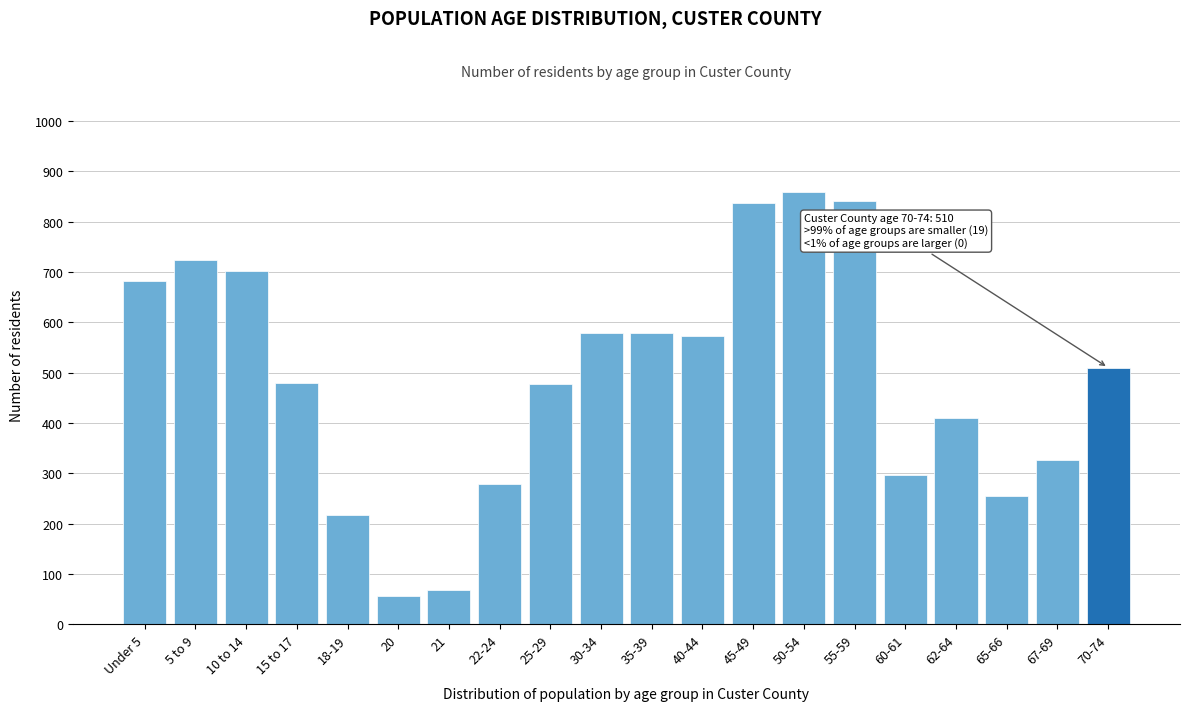

What is the ratio of the value at 10 to 14 to the value at 18-19?

3.2